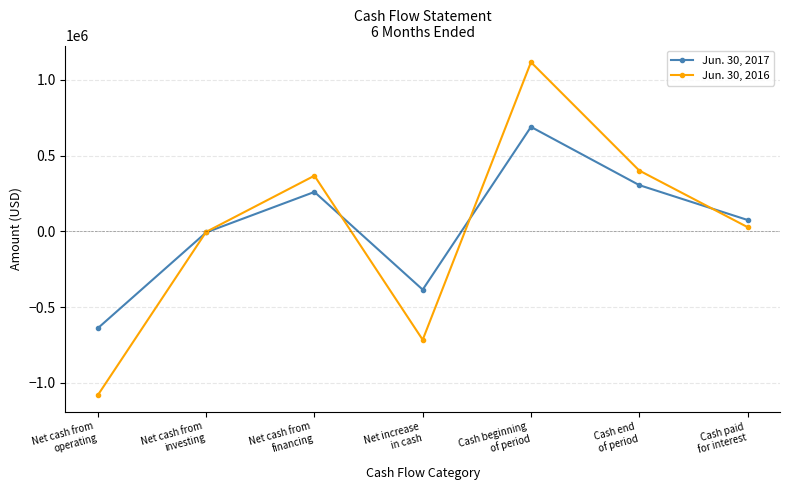

True or false: Jun. 30, 2017 has more than 2 interior local peaks.

False